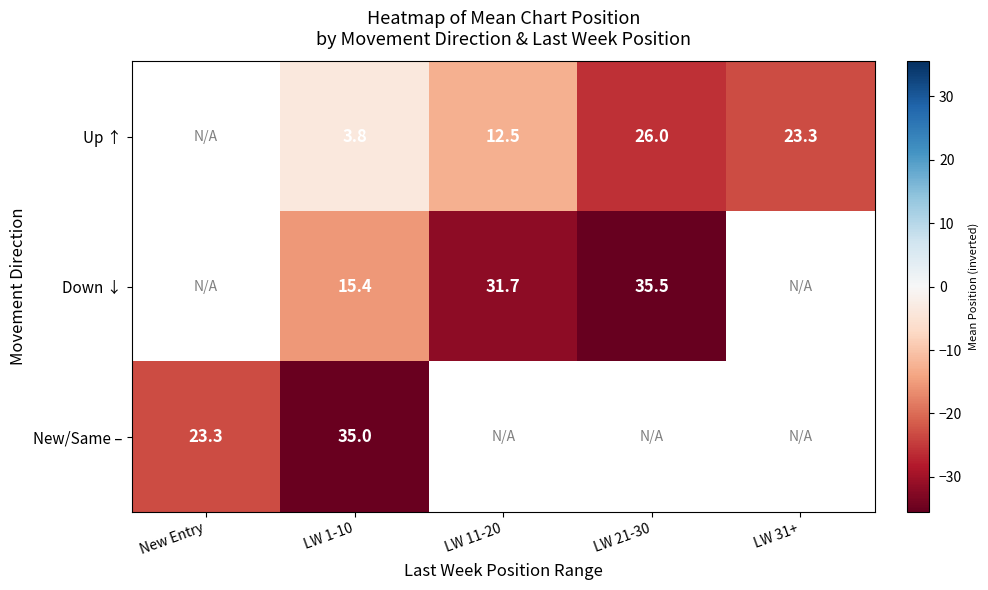

What is the sum of the Down ↓ values at LW 11-20 and LW 21-30?

67.2